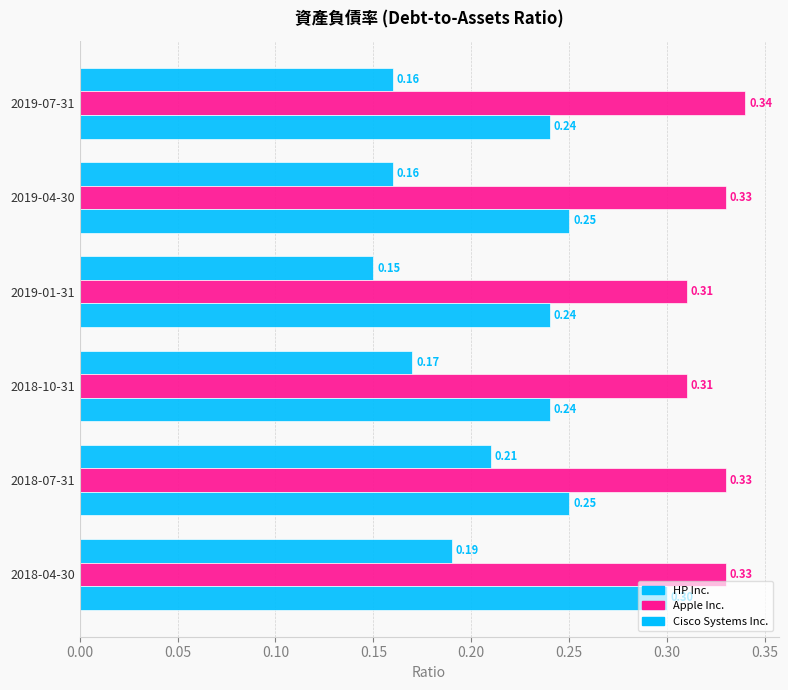

Which series has the largest range (max minus min)?

HP Inc.